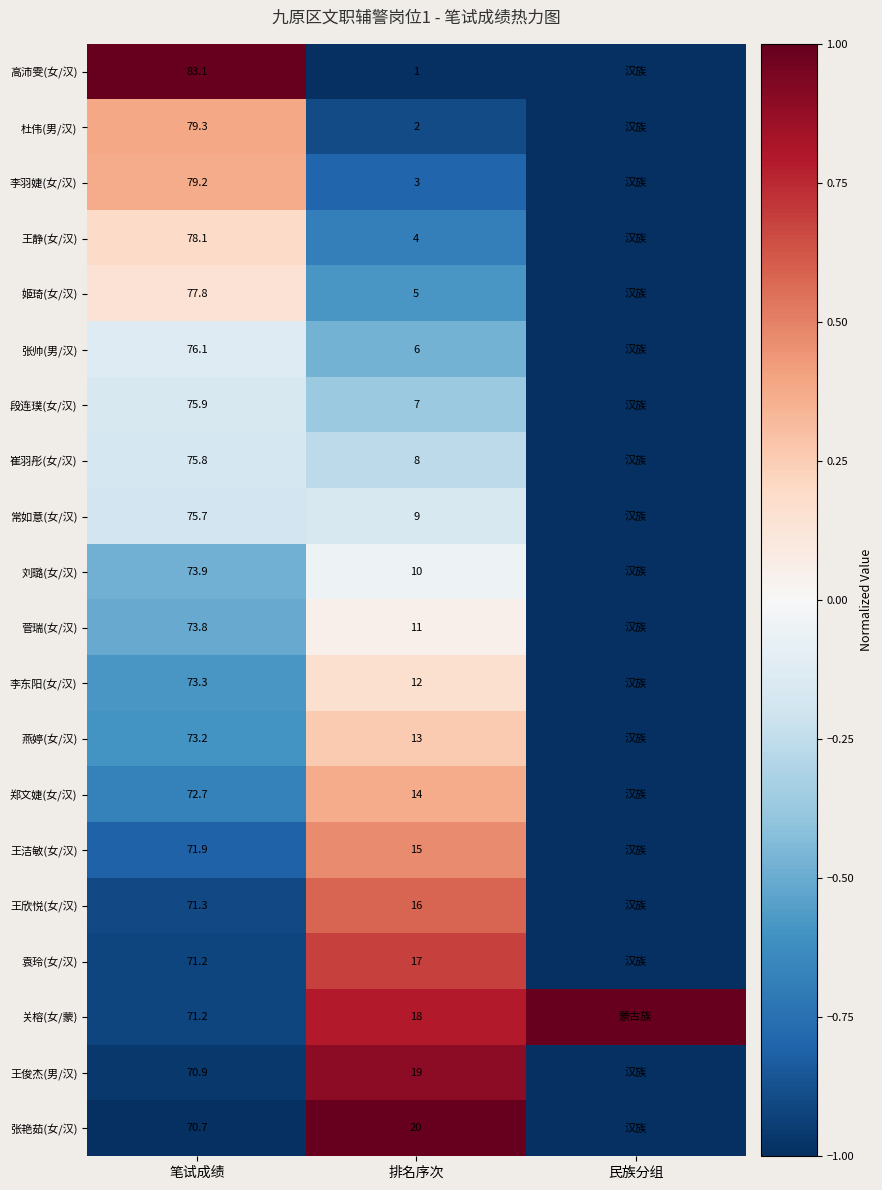

At which category is the sum across all series the highest?

排名序次